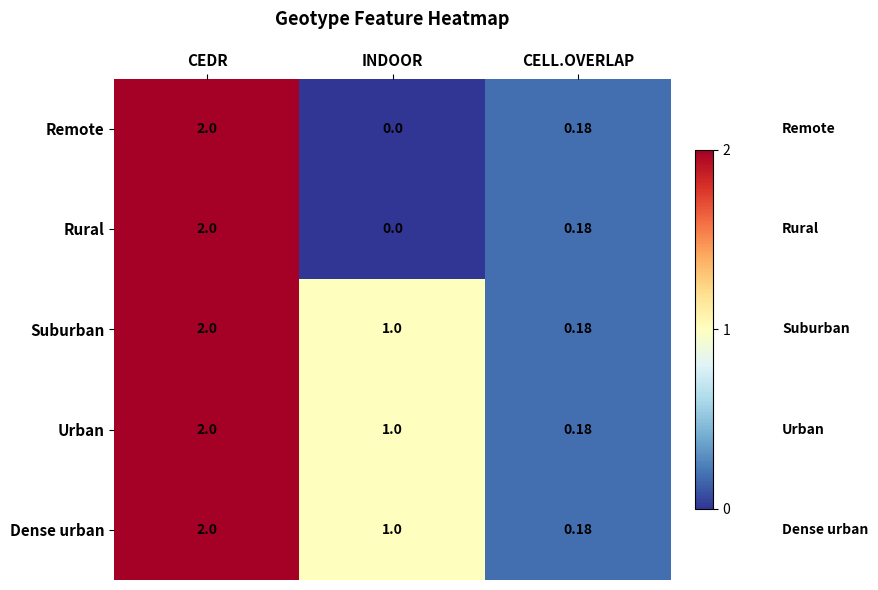

At which category is the sum across all series the highest?

CEDR